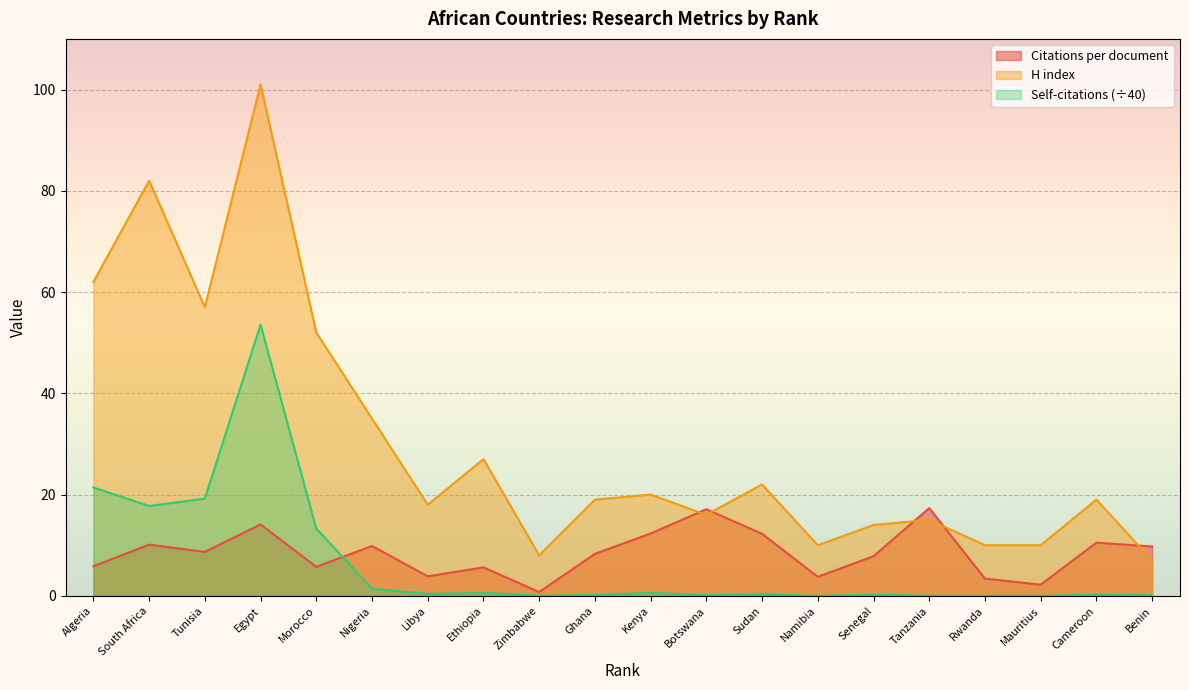

What is the average value of the Self-citations series?

6.5